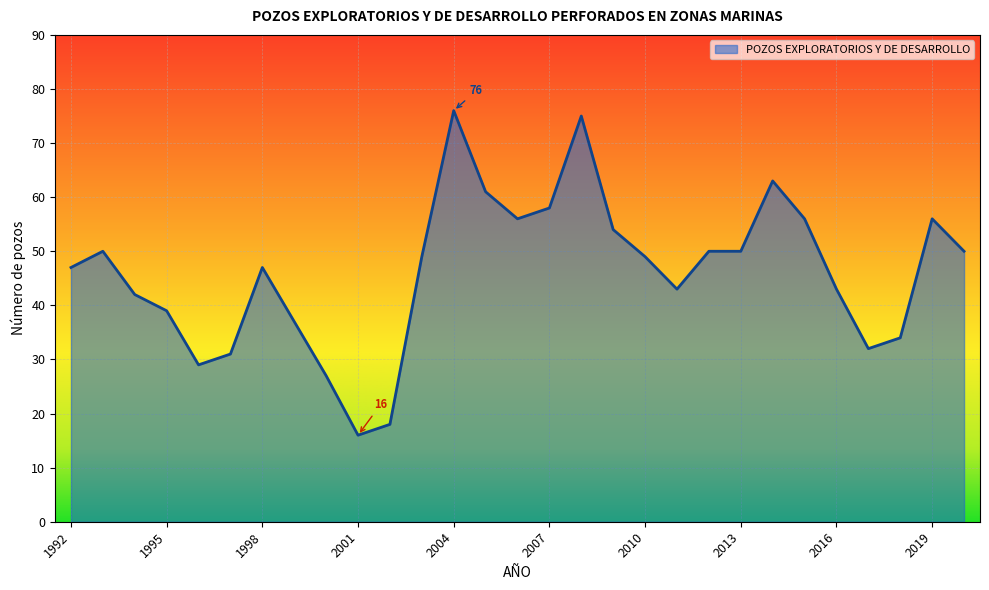

True or false: the data has more than 1 interior local peaks.

True